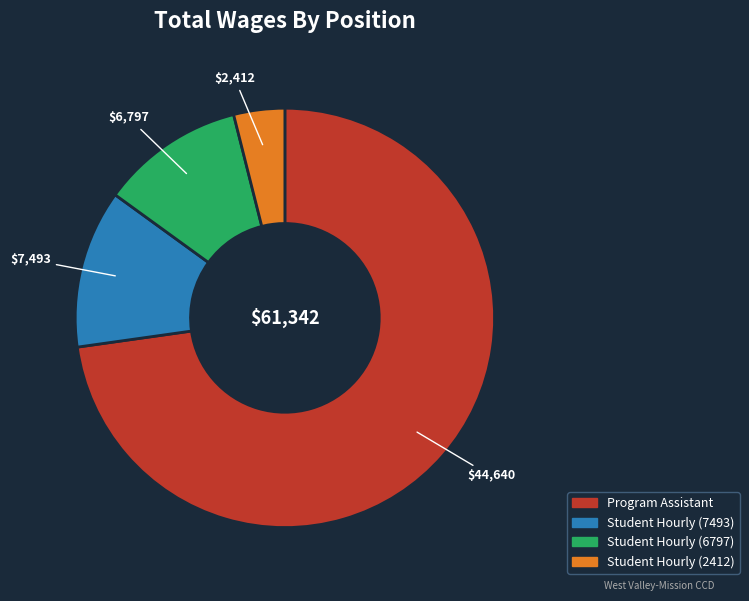

Which has a higher value, Student Hourly (7493) or Student Hourly (6797)?

Student Hourly (7493)